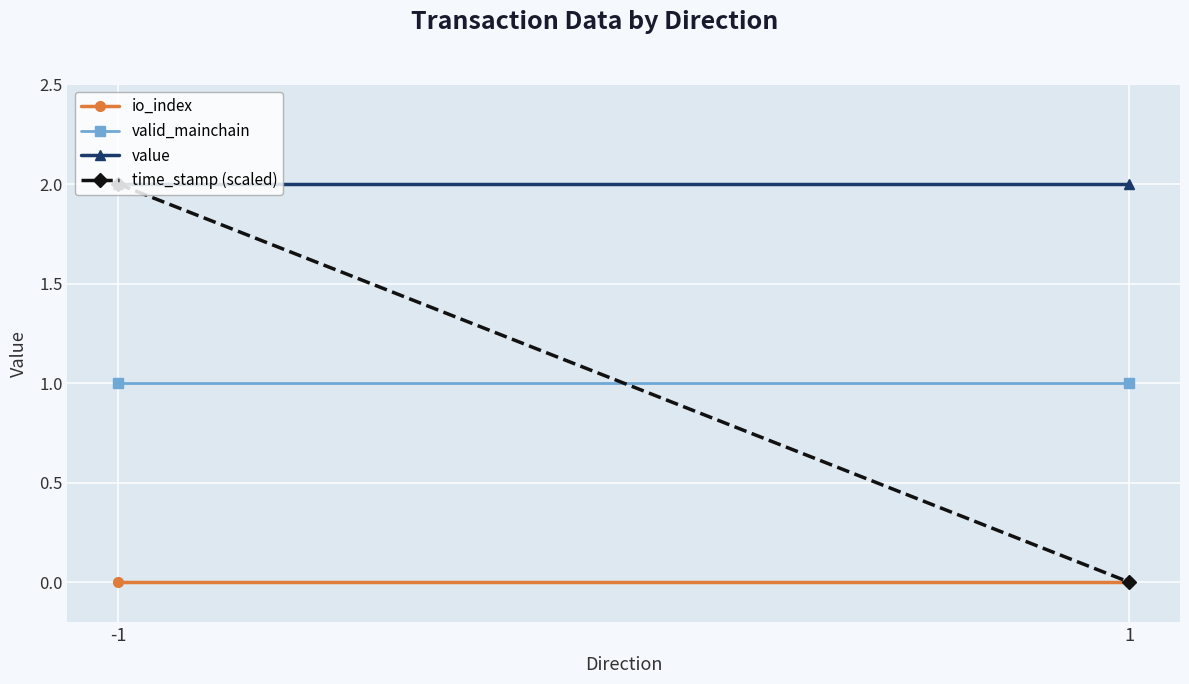

What is the value of the time_stamp (scaled) point at the 1st from the left?

2.0